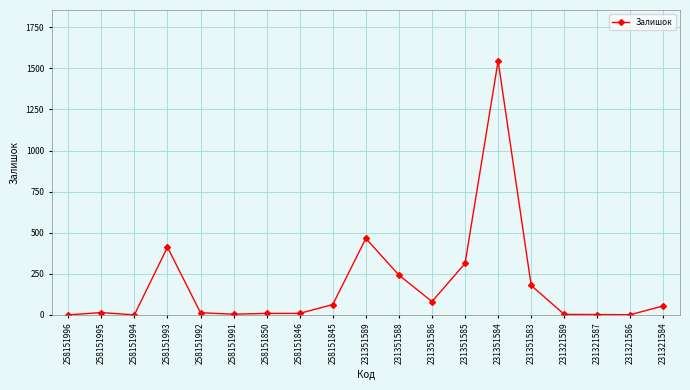

Does the chart display data point markers on the line(s)?

Yes